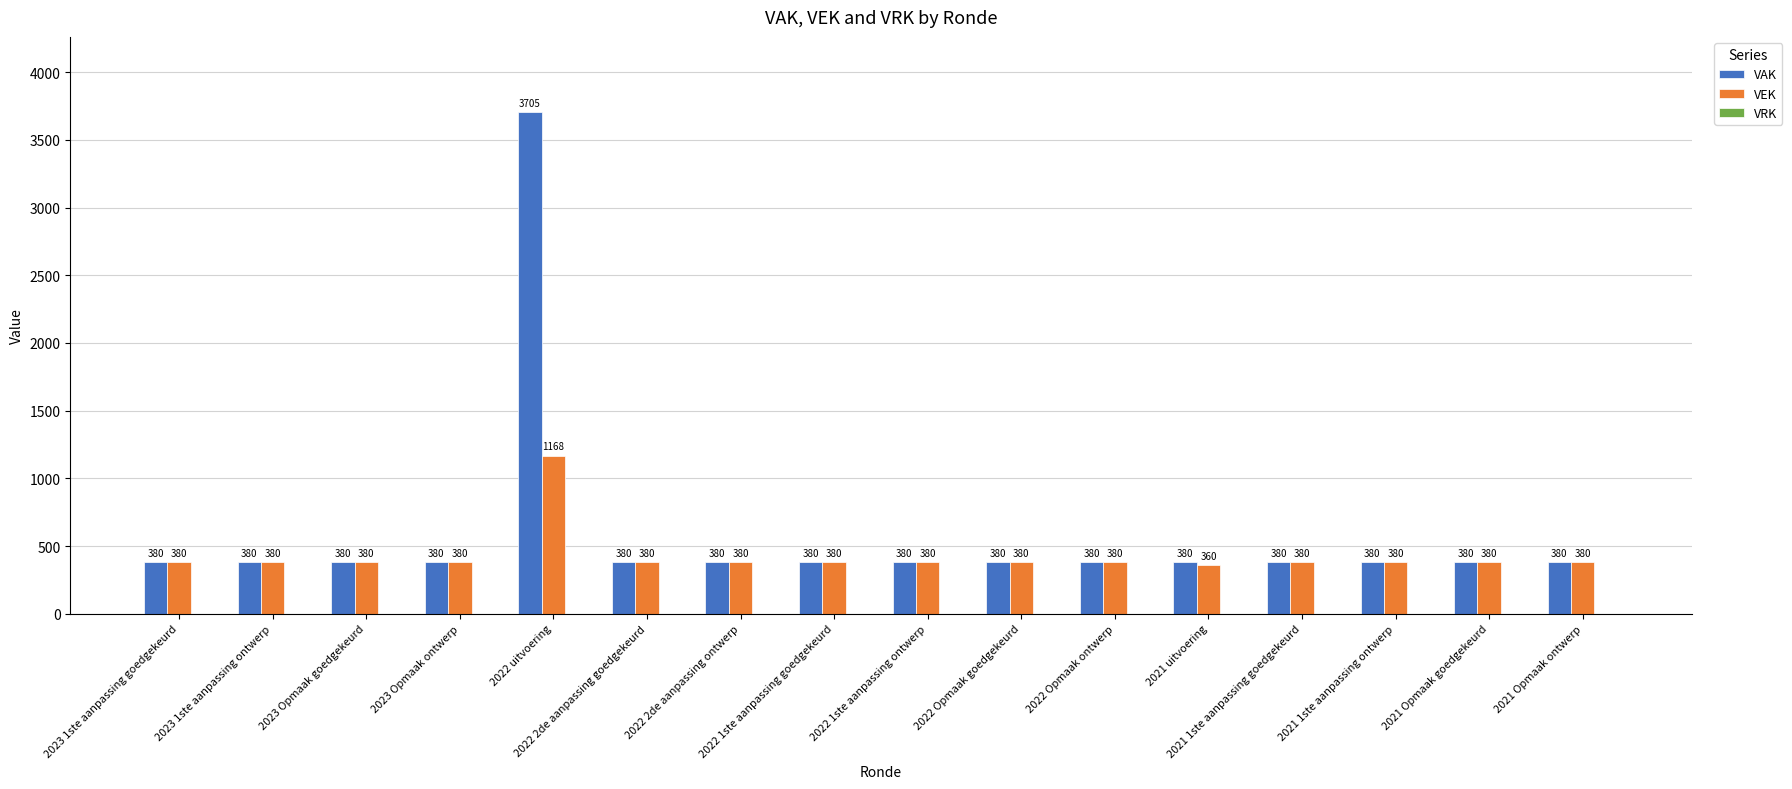

List the series in order of their peak value, lowest first.

VEK, VAK